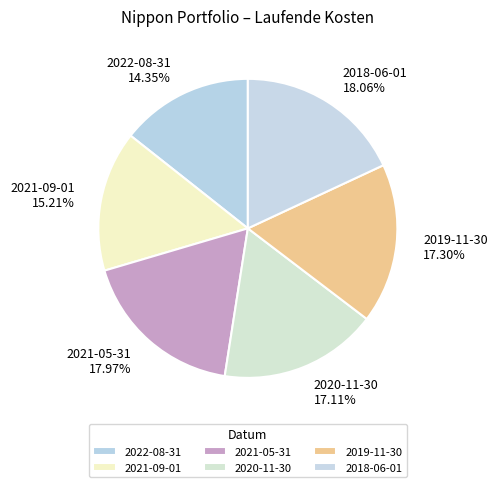

Which category has the smallest portion of the pie?

2022-08-31